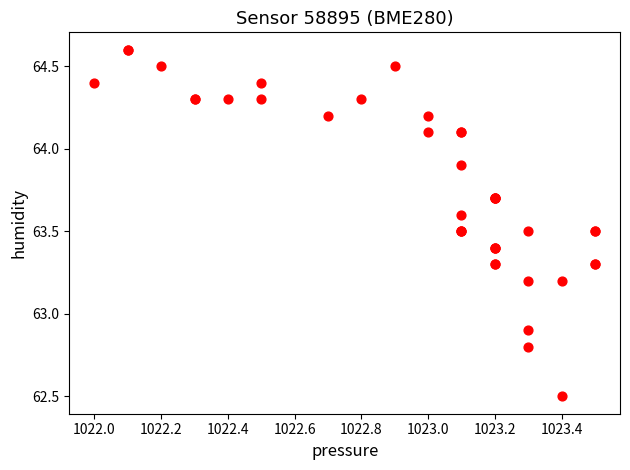

What Y value in the scatter plot is closest to 63?

62.9